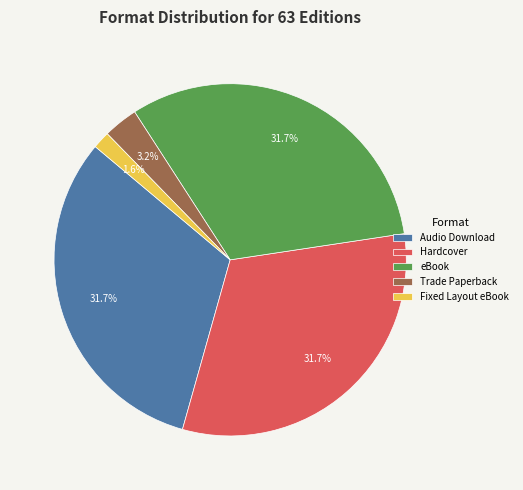

Which category has the smallest portion of the pie?

Fixed Layout eBook